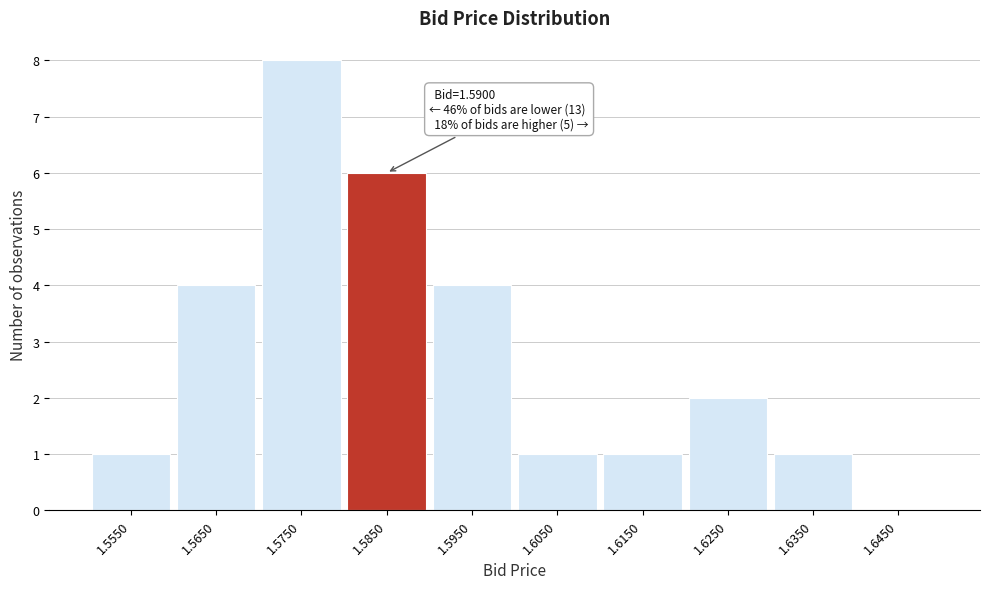

Reading left to right, extract all data points from this chart.

1.5550=1	1.5650=4	1.5750=8	1.5850=6	1.5950=4	1.6050=1	1.6150=1	1.6250=2	1.6350=1	1.6450=0